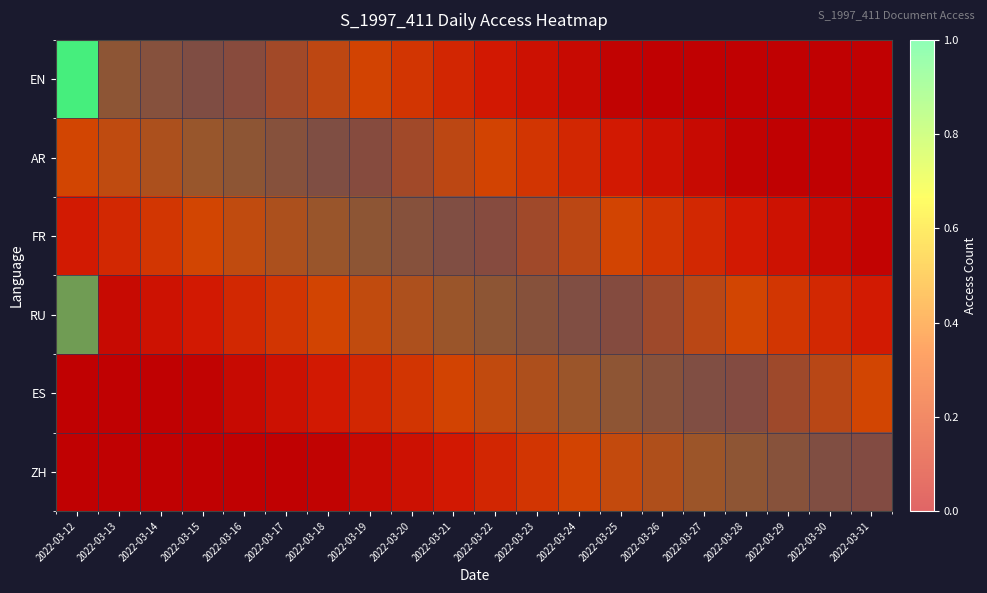

How many values in the RU series exceed 0?

1